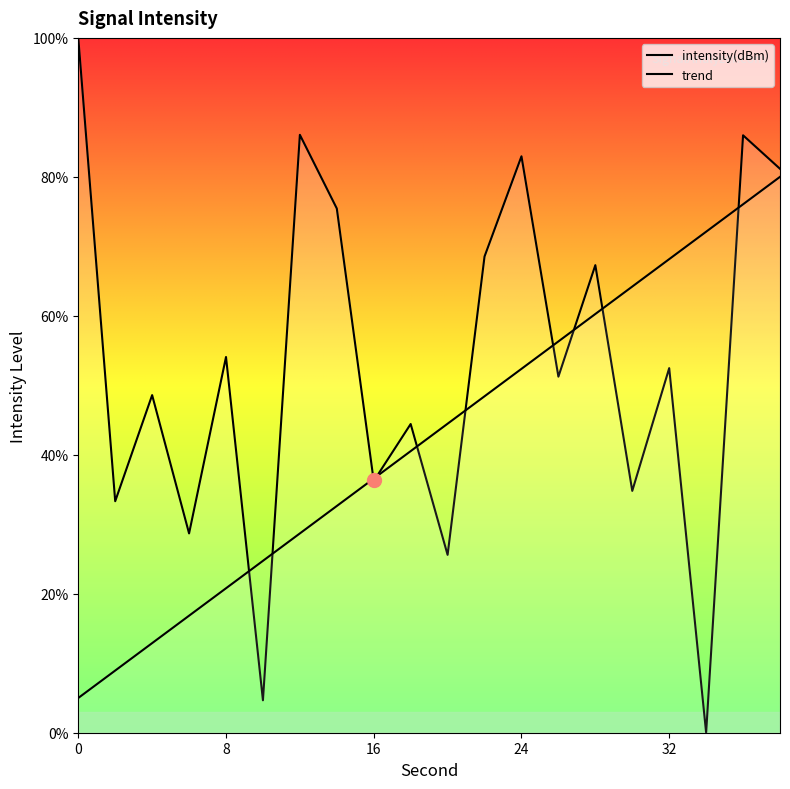

What is the average value of the intensity(dBm) series?

53.1